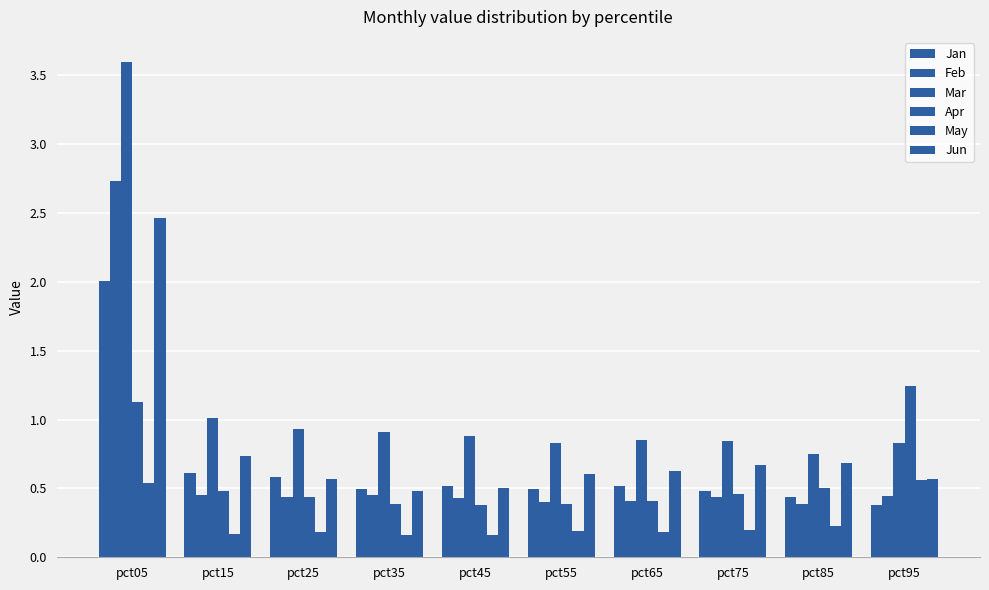

Reading left to right, list all the values displayed in this chart.

Jan: 2.0	0.6	0.6	0.5	0.5	0.5	0.5	0.5	0.4	0.4
Feb: 2.7	0.4	0.4	0.5	0.4	0.4	0.4	0.4	0.4	0.4
Mar: 3.6	1.0	0.9	0.9	0.9	0.8	0.9	0.8	0.8	0.8
Apr: 1.1	0.5	0.4	0.4	0.4	0.4	0.4	0.5	0.5	1.2
May: 0.5	0.2	0.2	0.2	0.2	0.2	0.2	0.2	0.2	0.6
Jun: 2.5	0.7	0.6	0.5	0.5	0.6	0.6	0.7	0.7	0.6